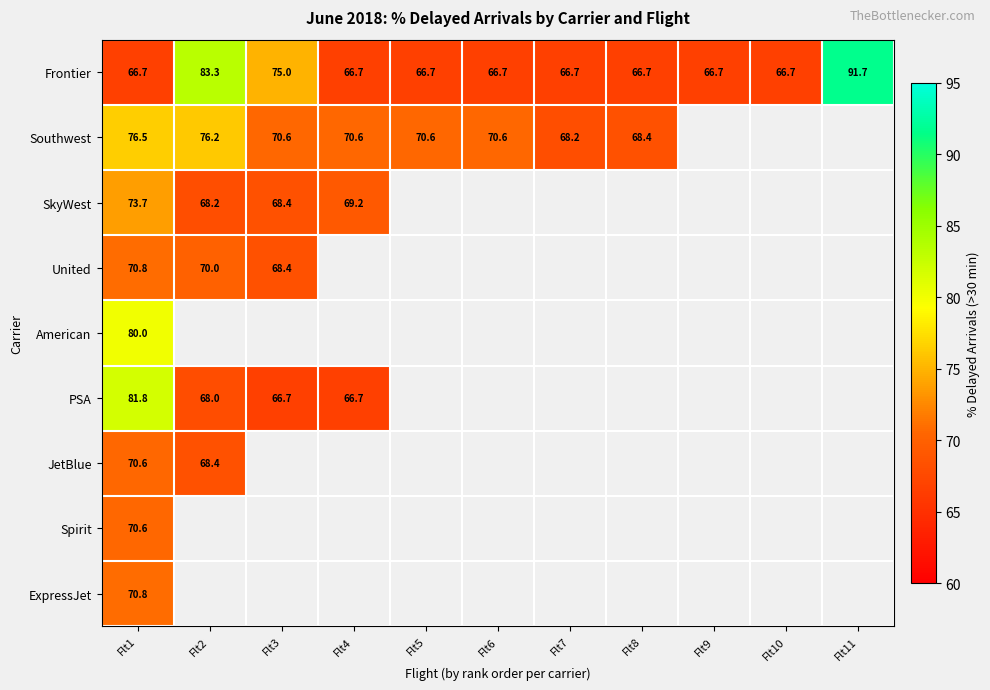

Which category has the highest value across all series?

Flt11